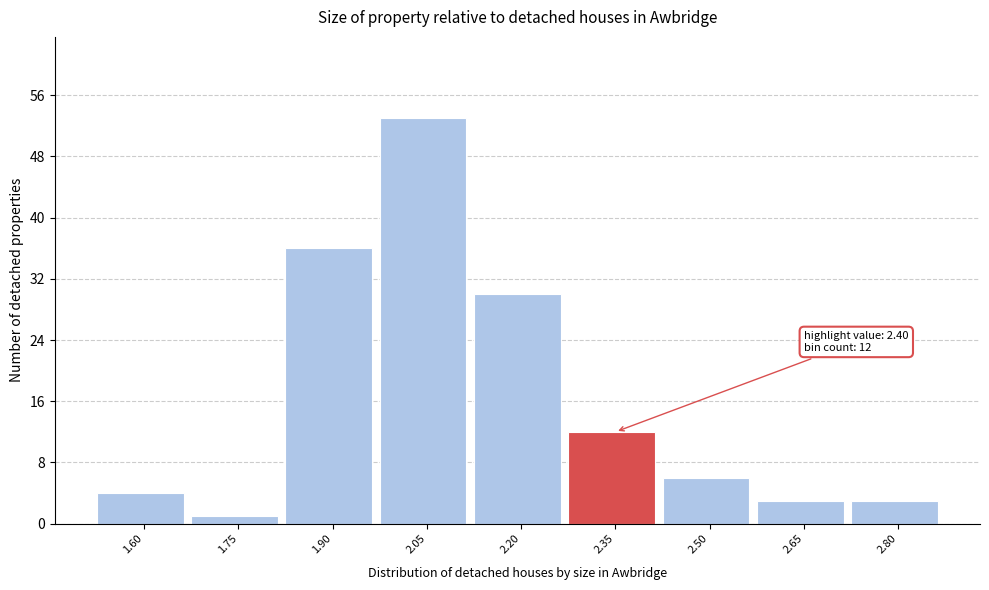

Reading right to left, extract all data points from this chart.

3	3	6	12	30	53	36	1	4